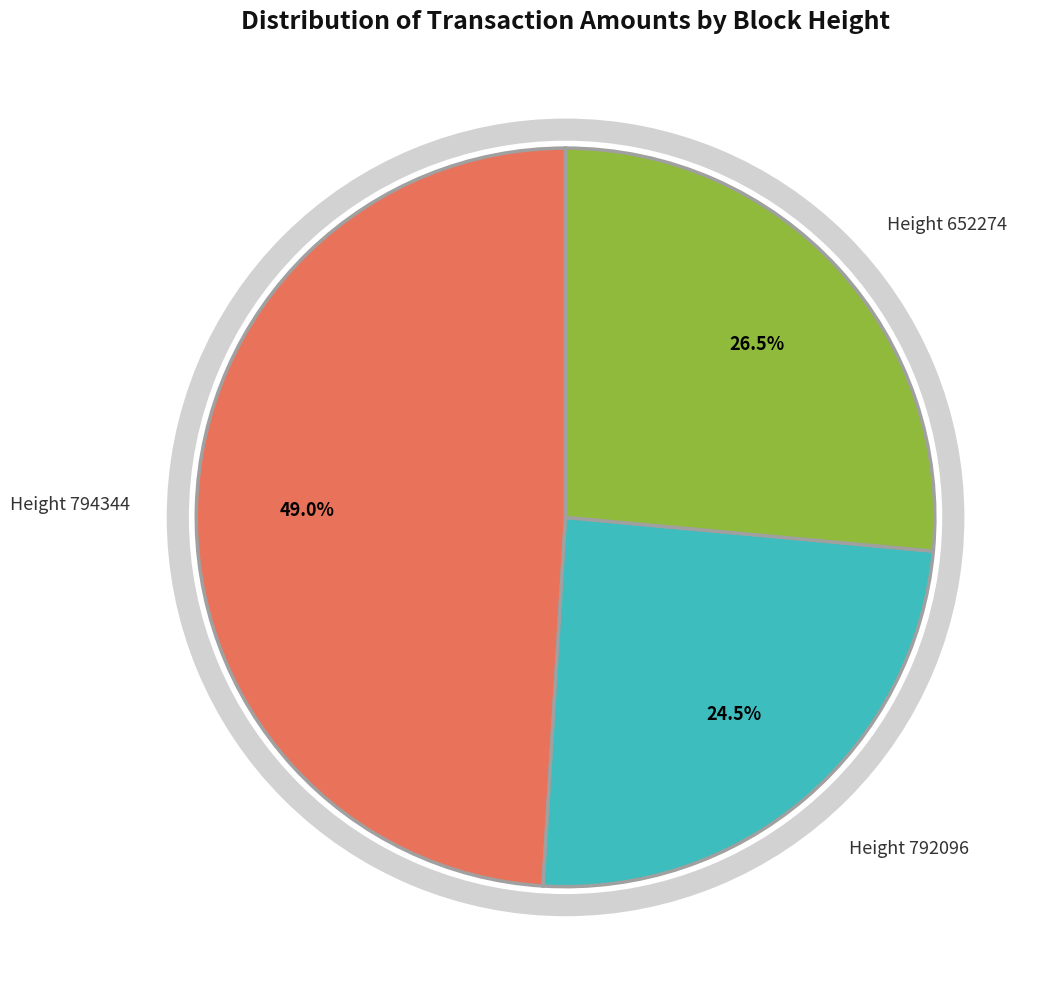

Is there a majority slice in this chart?

No